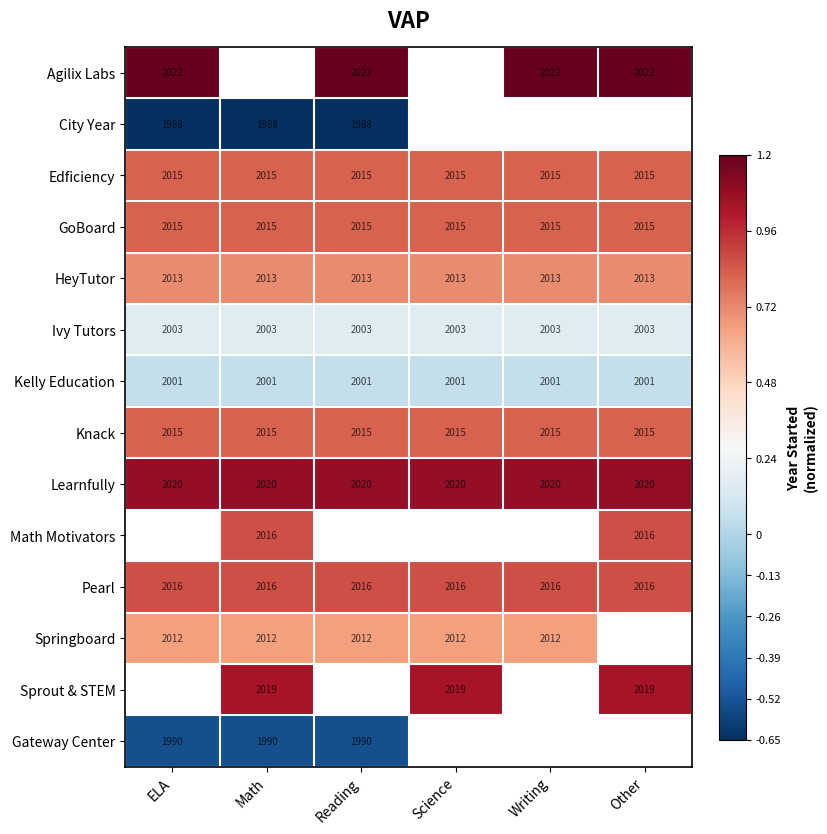

What is the spread (max minus min) of values at Writing?

1.1